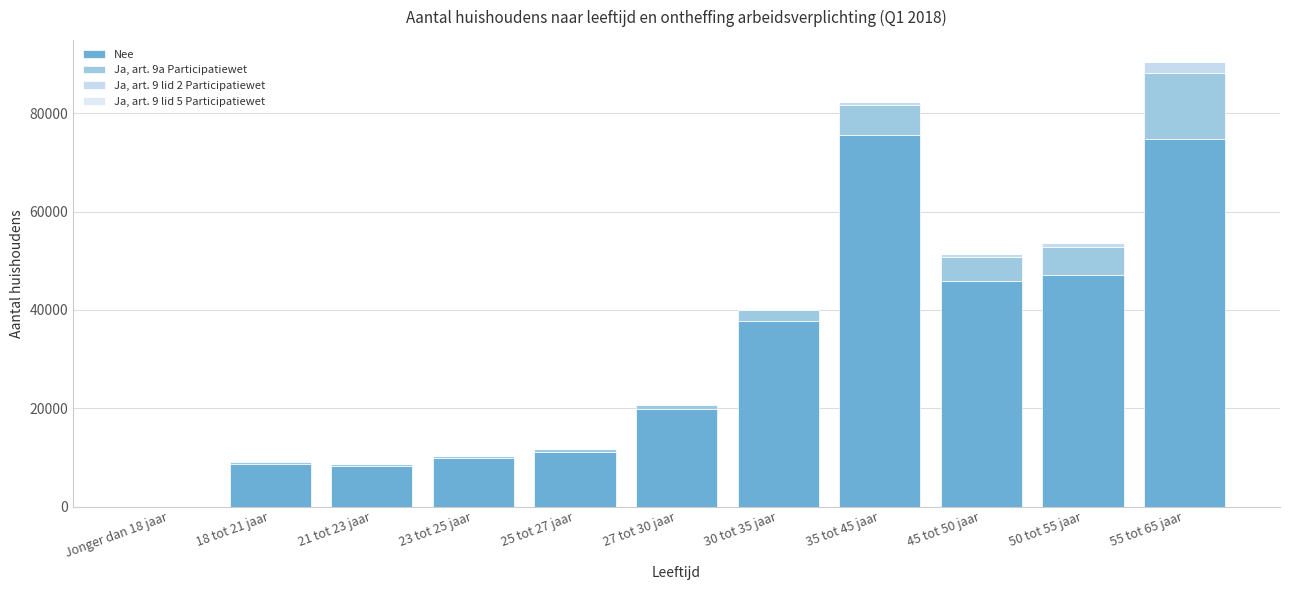

What is the difference between the second highest and second lowest values in the Ja, art. 9a Participatiewet series?

5675